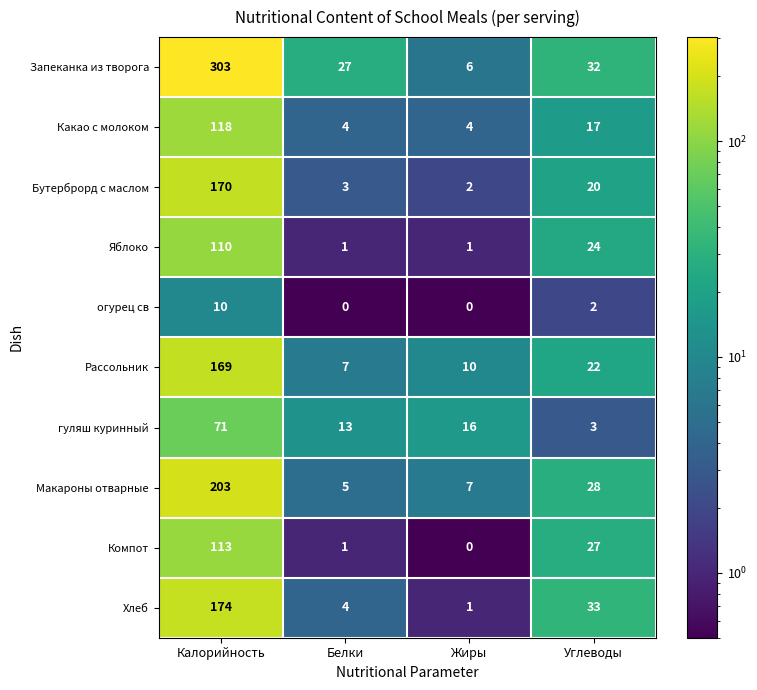

What is the spread (max minus min) of values at Жиры?

16